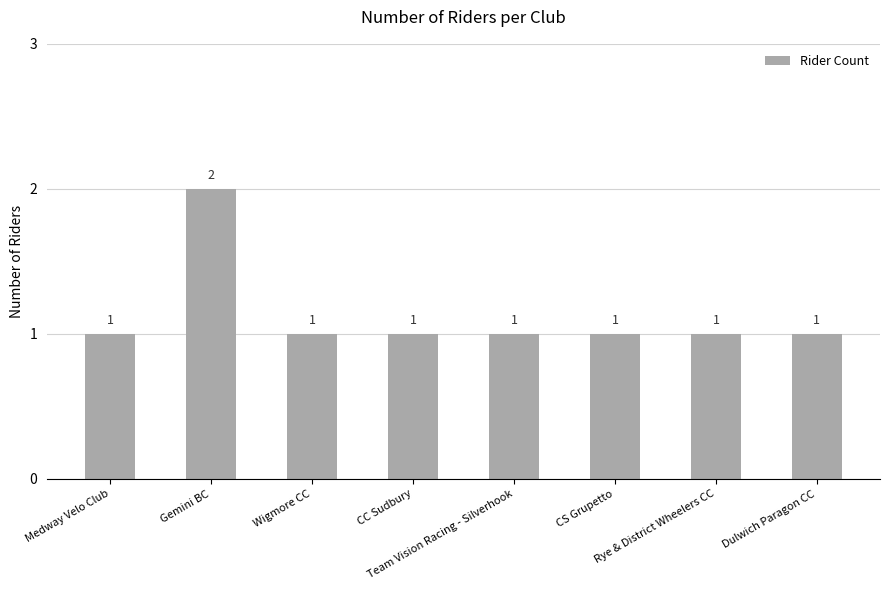

What is the label of the 7th bar from the left?

Rye & District Wheelers CC